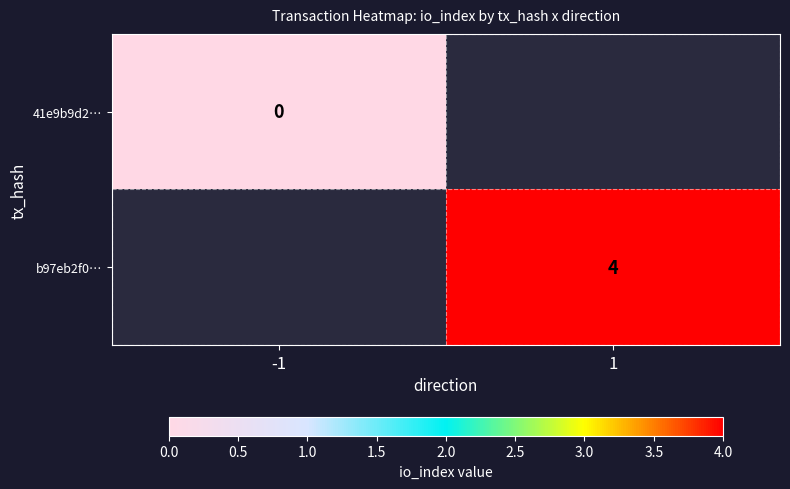

Is the value of 41e9b9d2… at -1 greater than the value of b97eb2f0… at 1?

No